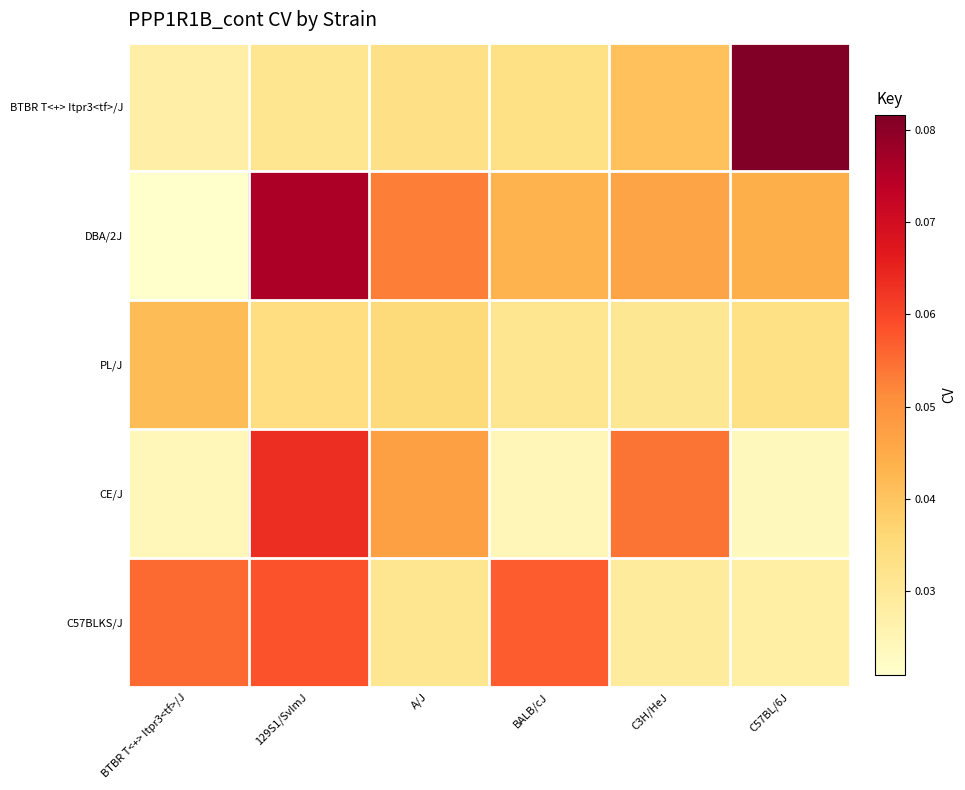

Which has a higher value, BALB/cJ or A/J?

BALB/cJ